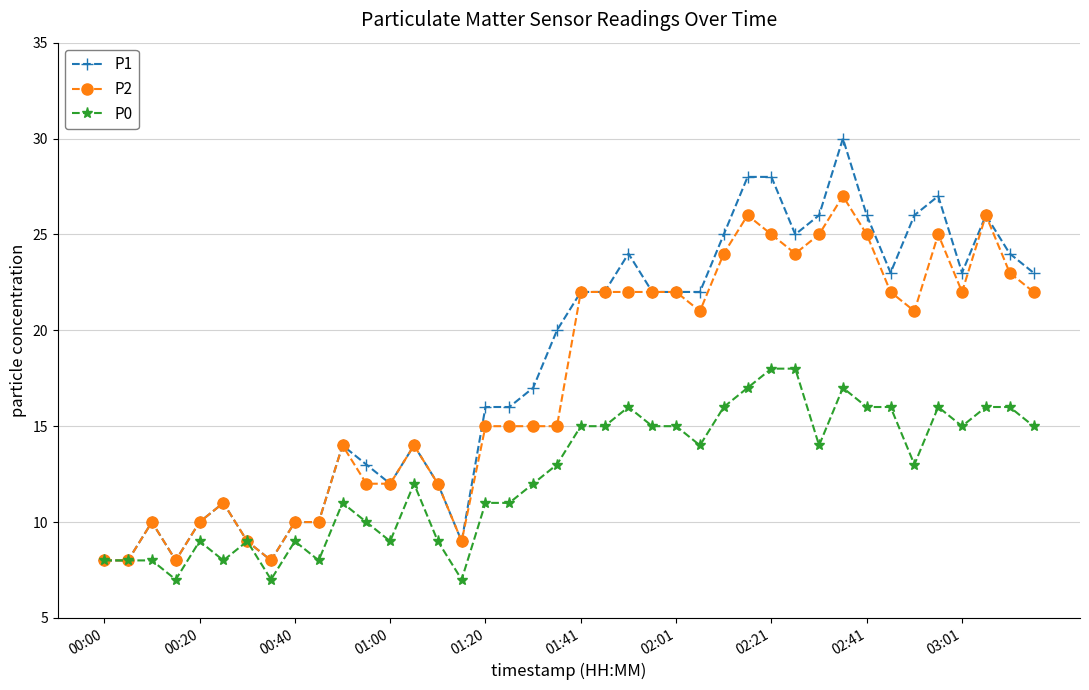

Rank the series by their average value, from highest to lowest.

P1, P2, P0